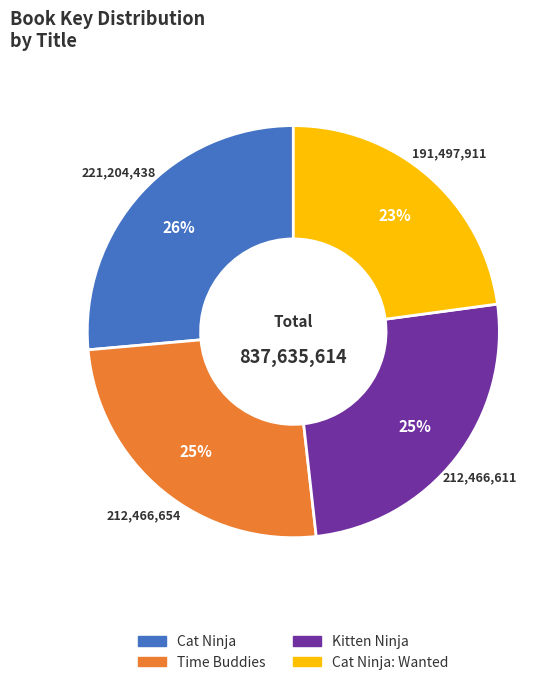

How many segments does this pie chart have?

4